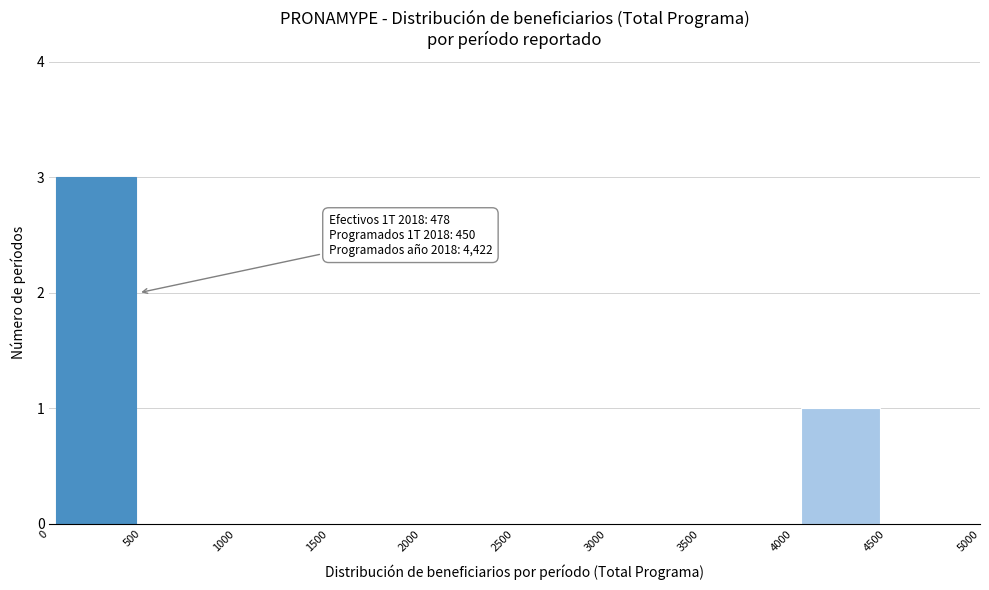

Over which range of the x-axis is the bar tallest?

0 to 500